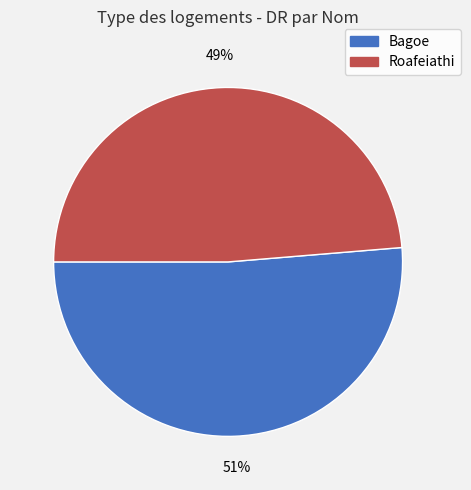

Which slice is the smallest?

Roafeiathi